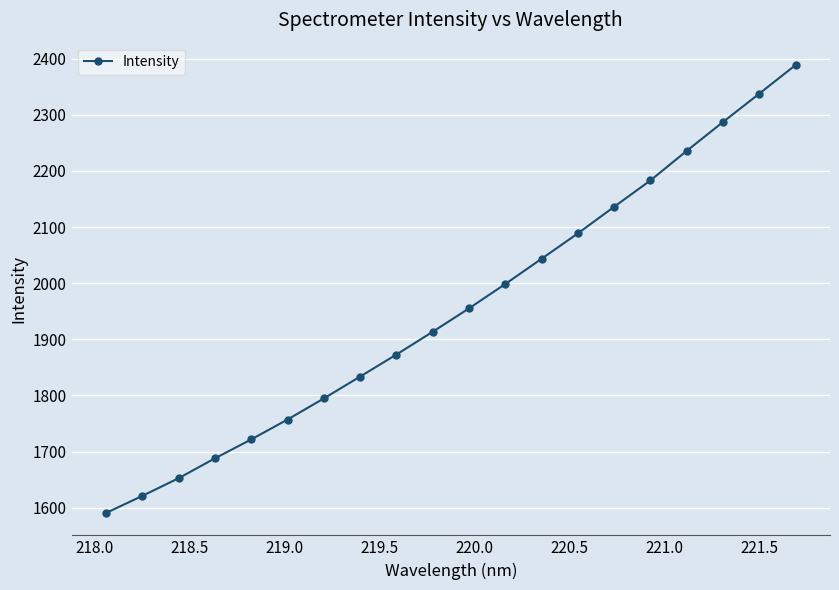

What is the sum of all values?

39100.1